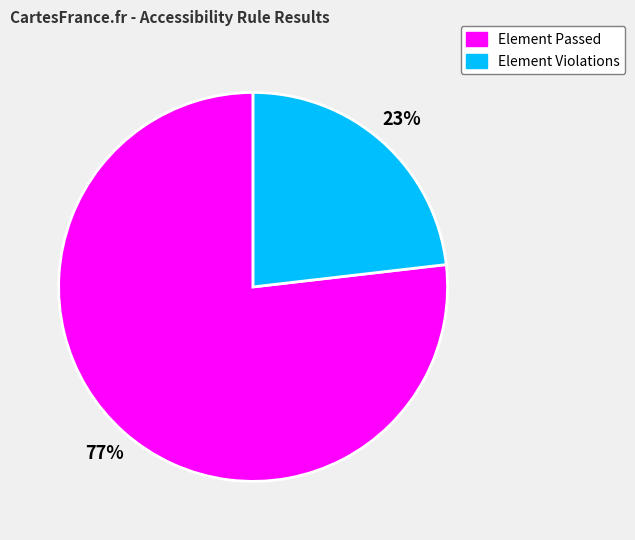

To the nearest percent, what is the average slice percentage?

50%